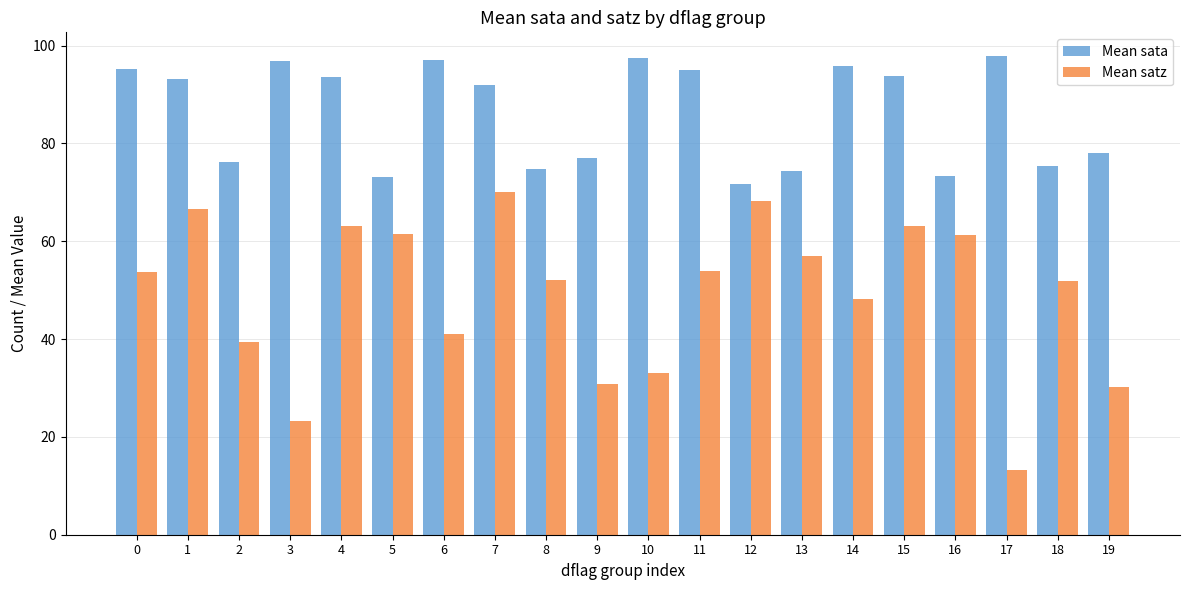

What is the average value of the Mean satz series?

49.1